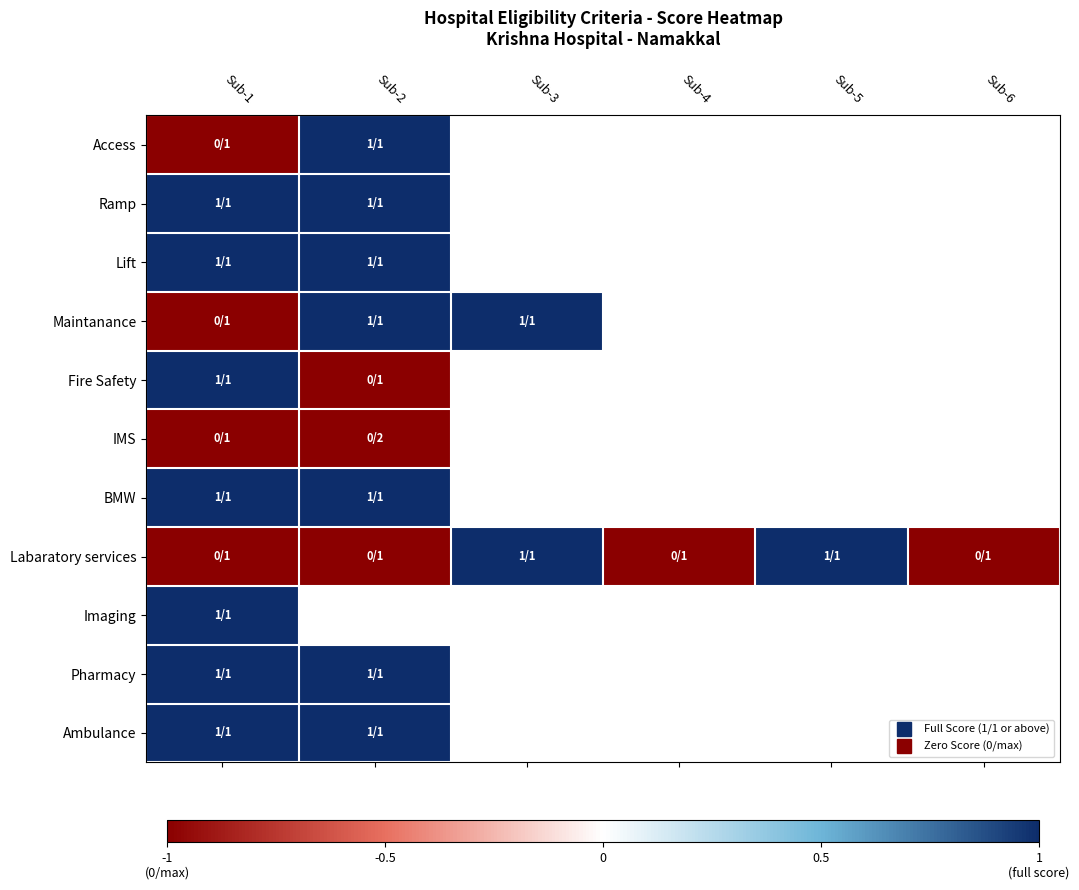

Between Sub-2 and Sub-3, which series saw the biggest shift?

Labaratory services